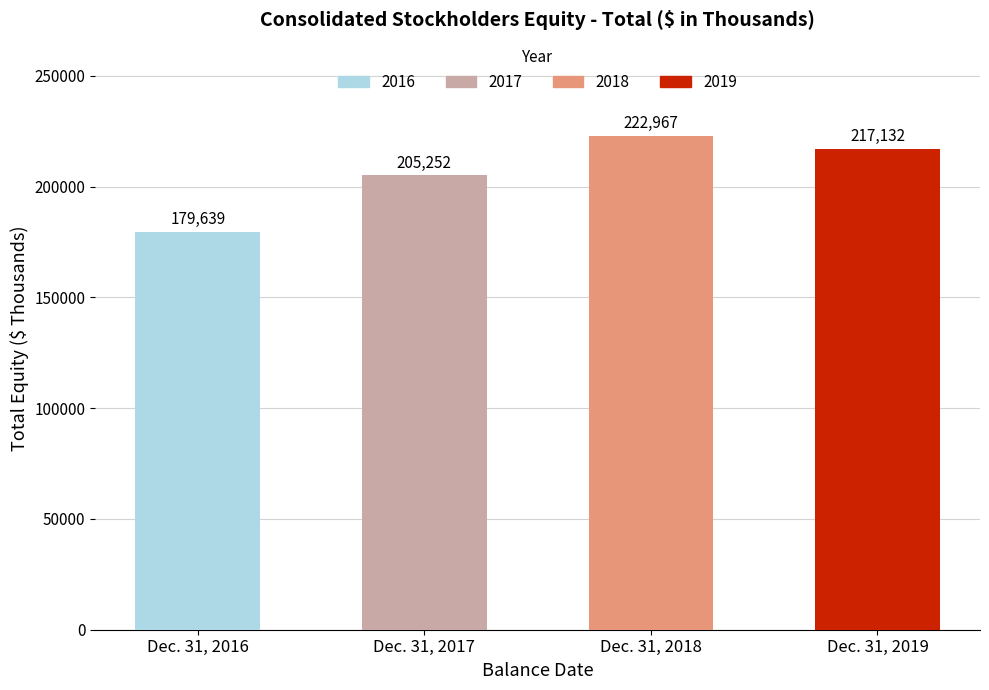

What is the maximum value shown in the chart?

222967